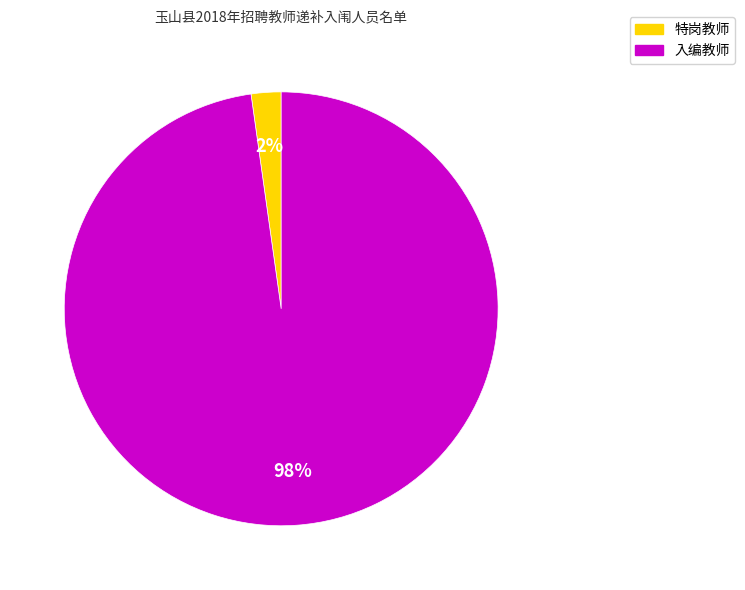

Which category has the biggest portion of the pie?

入编教师